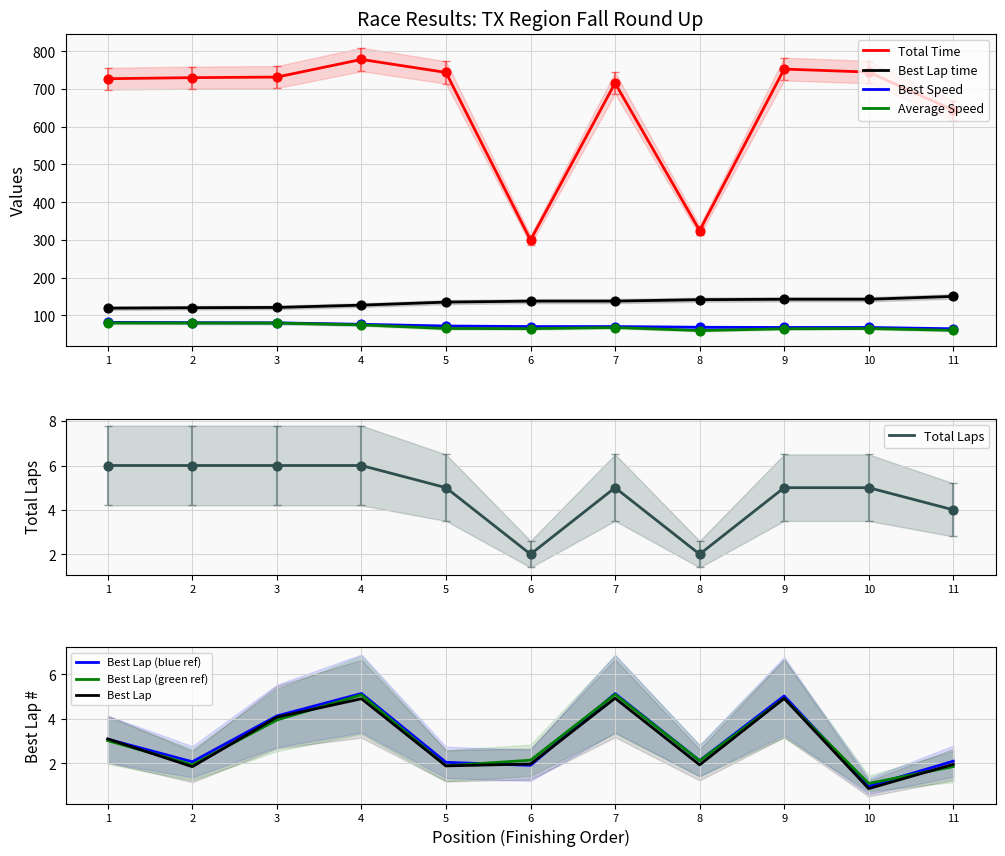

What are all the series names shown in the legend?

Total Laps, Total Time, Best Lap time, Best Speed, Average Speed, Best Lap